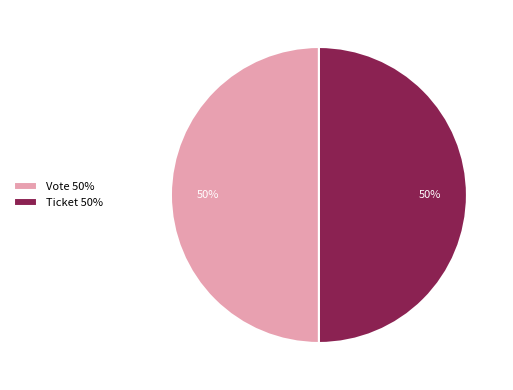

Approximately how many times larger is the value at Vote 50% compared to Ticket 50%?

1.0